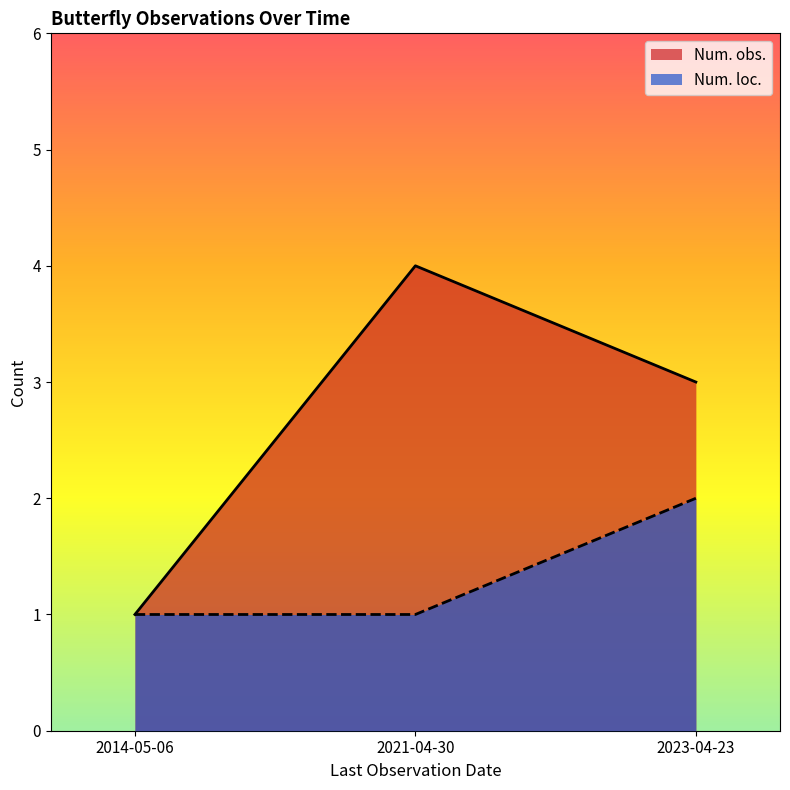

What is the lowest value of the Num. obs. series?

1